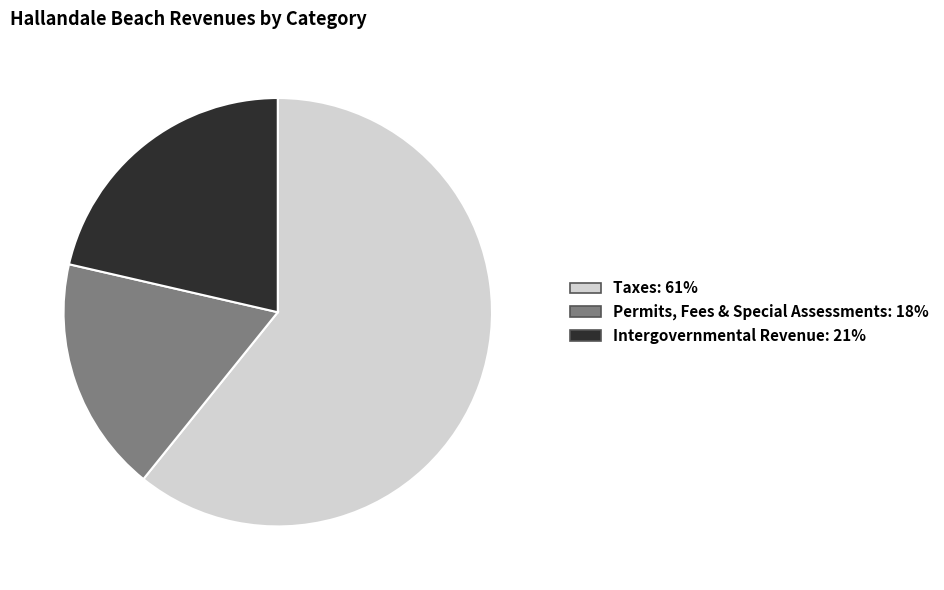

Is there any slice that represents more than half of the pie?

Yes